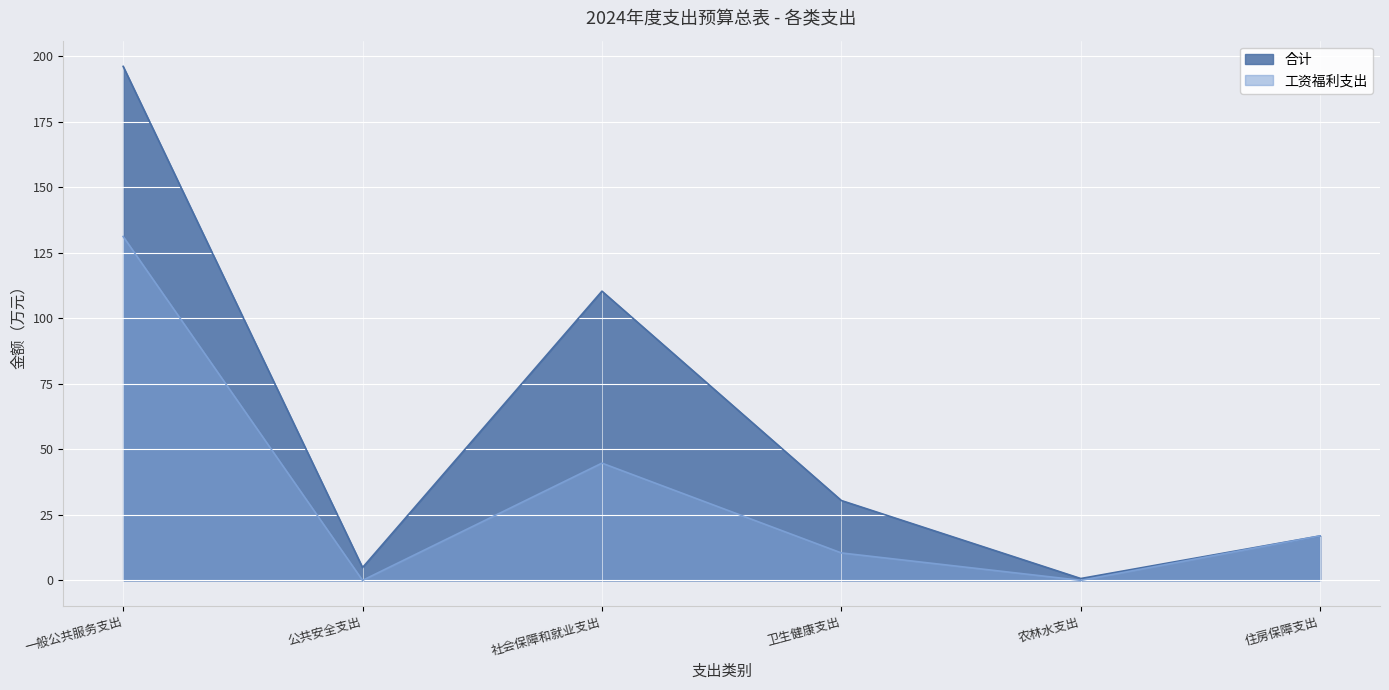

True or false: 合计 has more than 1 points higher than both neighbors.

False